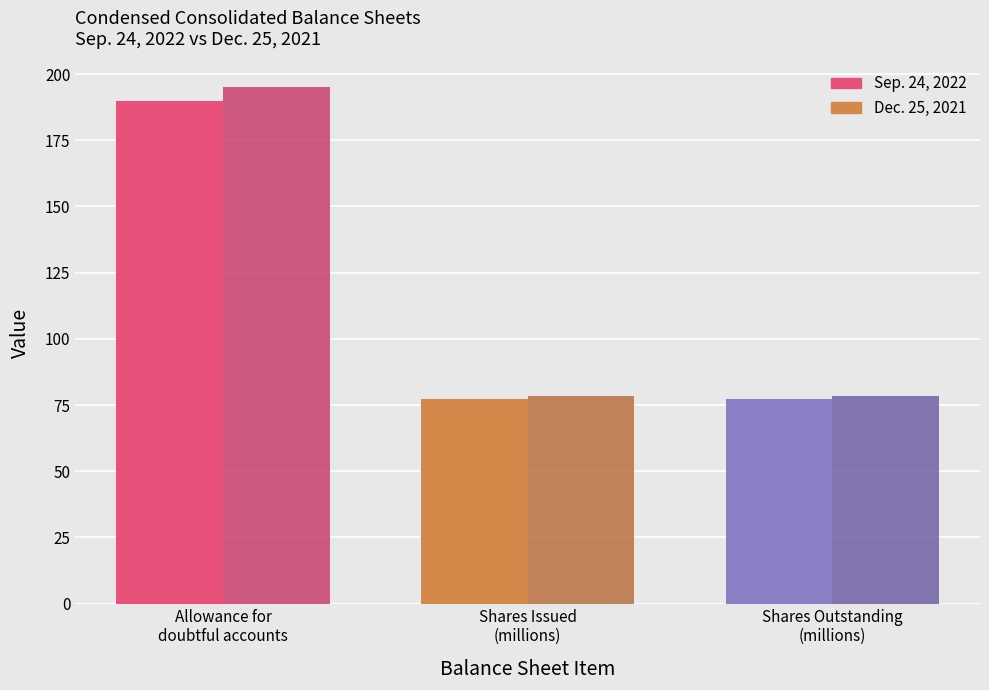

At which category does the chart reach its peak across all series?

Allowance for
doubtful accounts